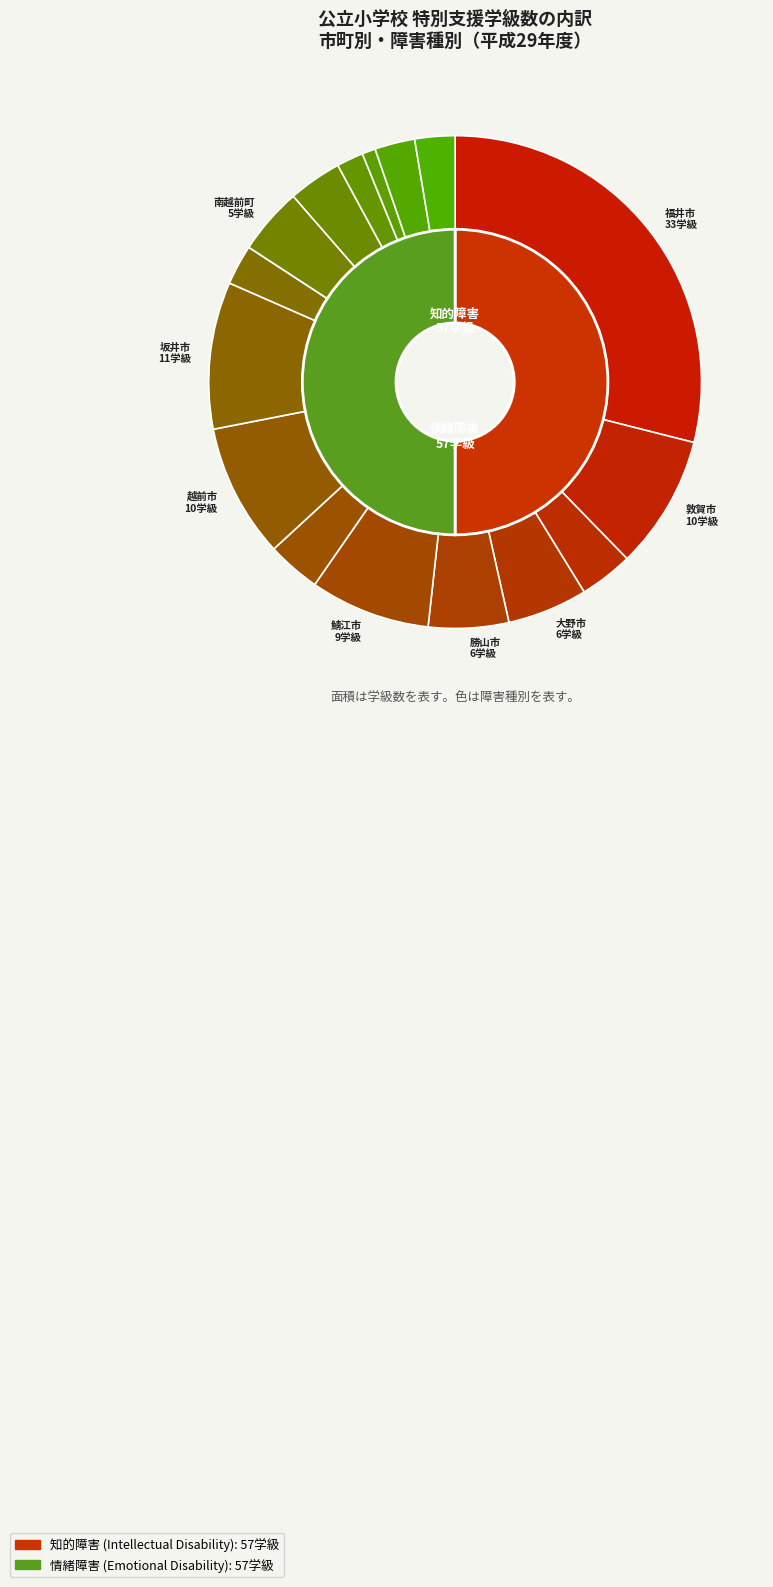

What percentage do 南越前町 and 池田町 together represent?

5.3%